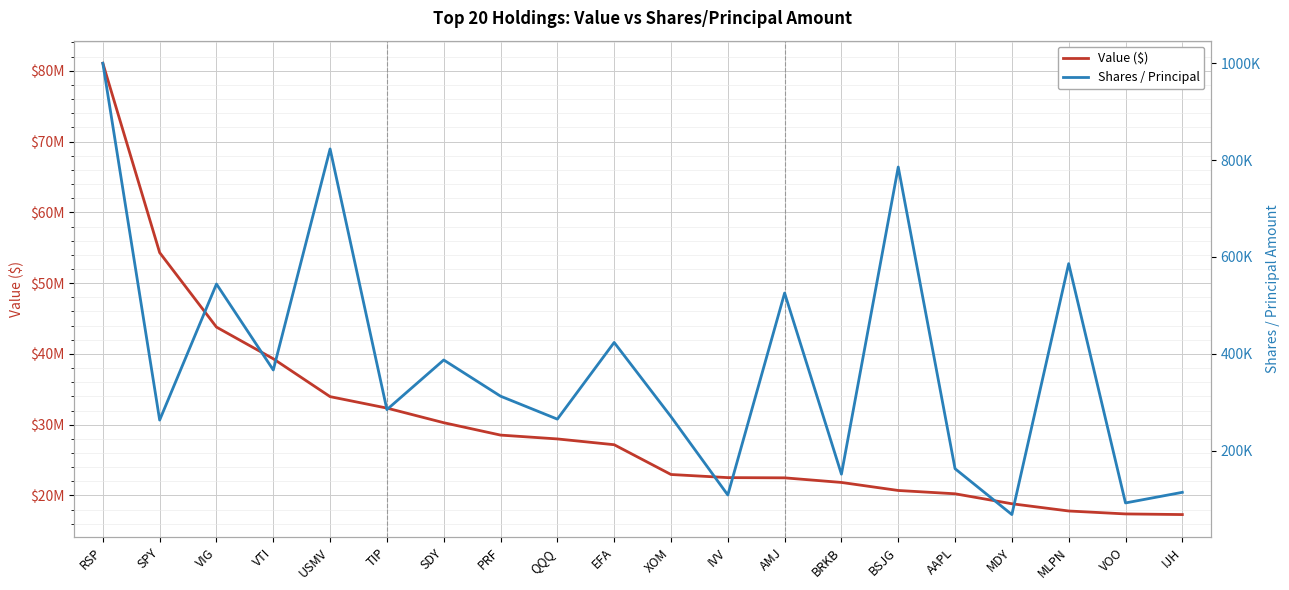

What is the difference between the maximum and minimum values in the Value ($) series?

63764000